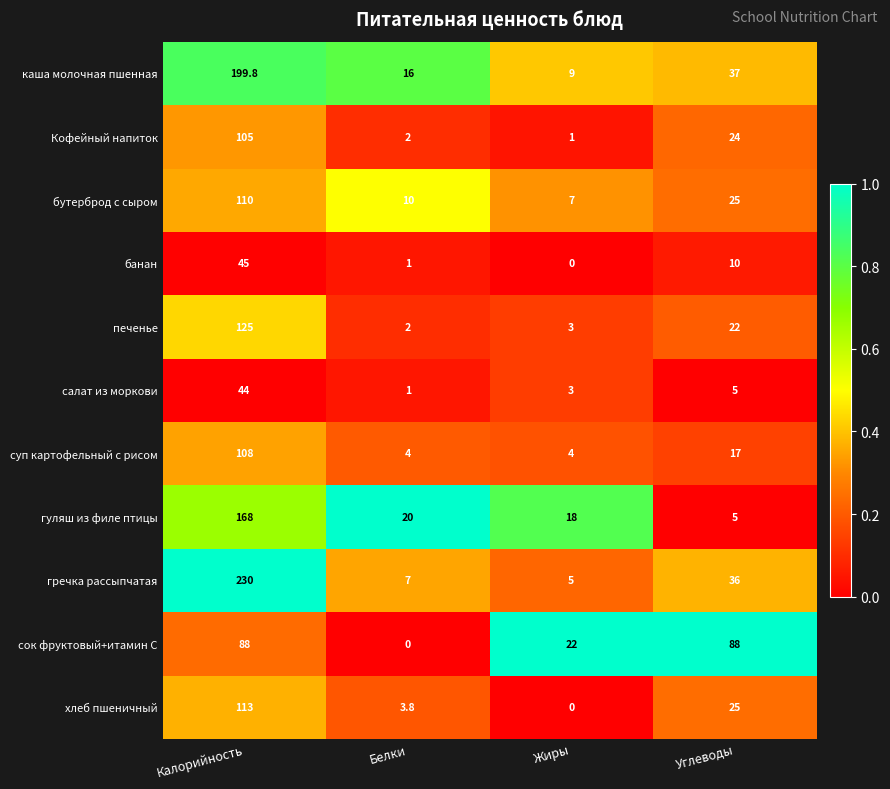

What is the difference between the second highest and minimum values in the салат из моркови series?

4.0